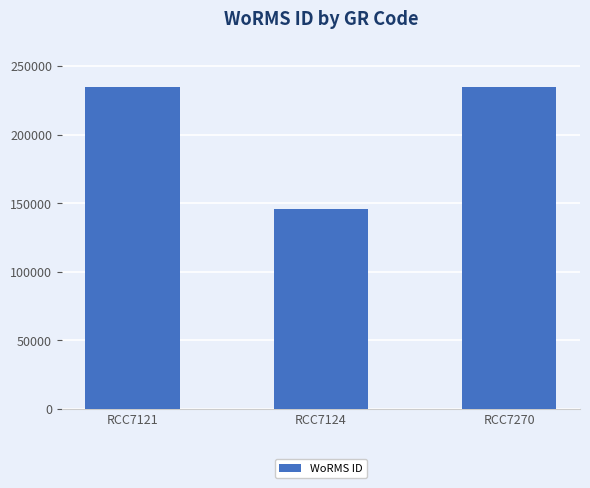

What is the ratio of the value at RCC7270 to the value at RCC7121?

1.0